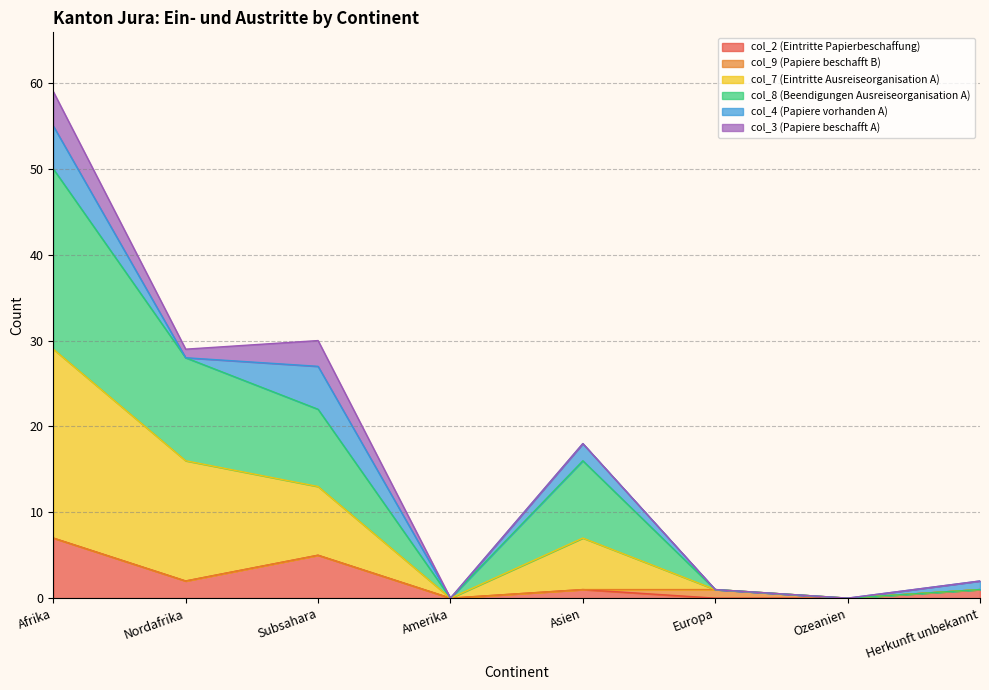

What is the label of the 6th point from the left?

Europa